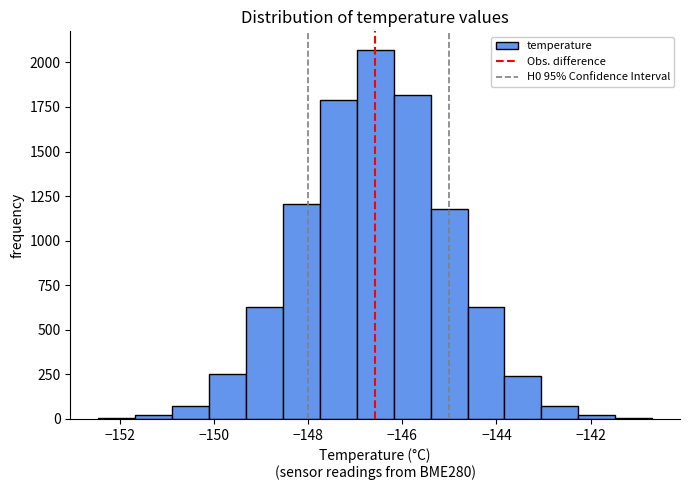

Read against the x-axis, roughly where is the centre of the tallest bar?

-146.6